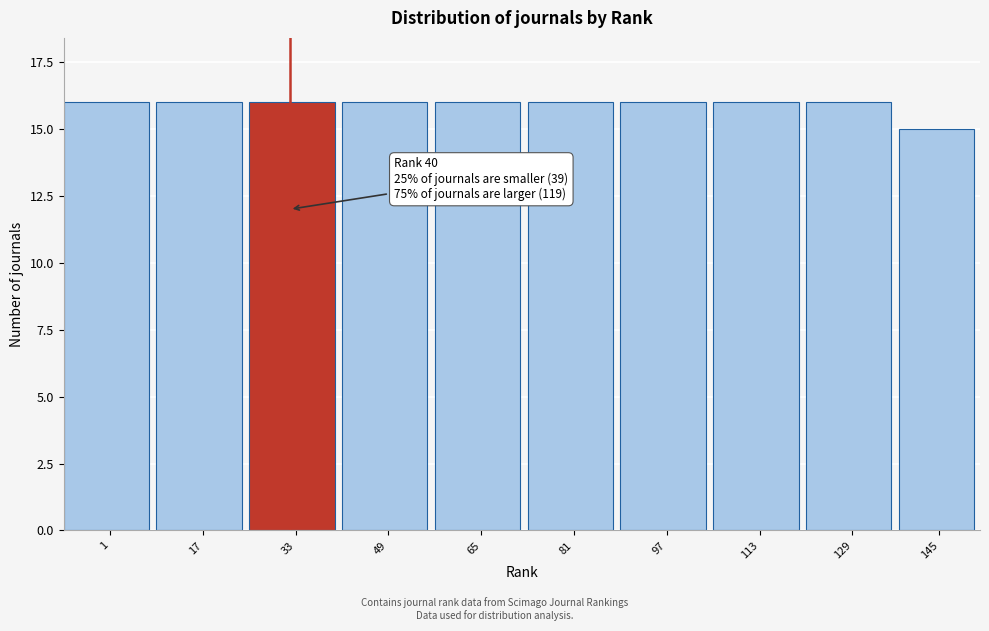

Reading right to left, transcribe all the data shown in this chart.

145=15	129=16	113=16	97=16	81=16	65=16	49=16	33=16	17=16	1=16